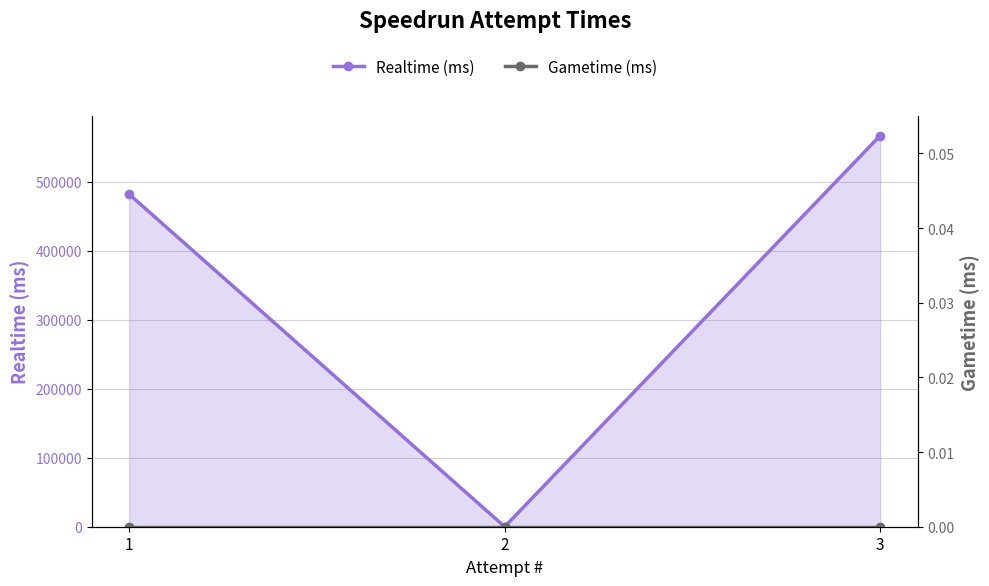

What is the sum of the Realtime (ms) values at 1 and 3?

1049341